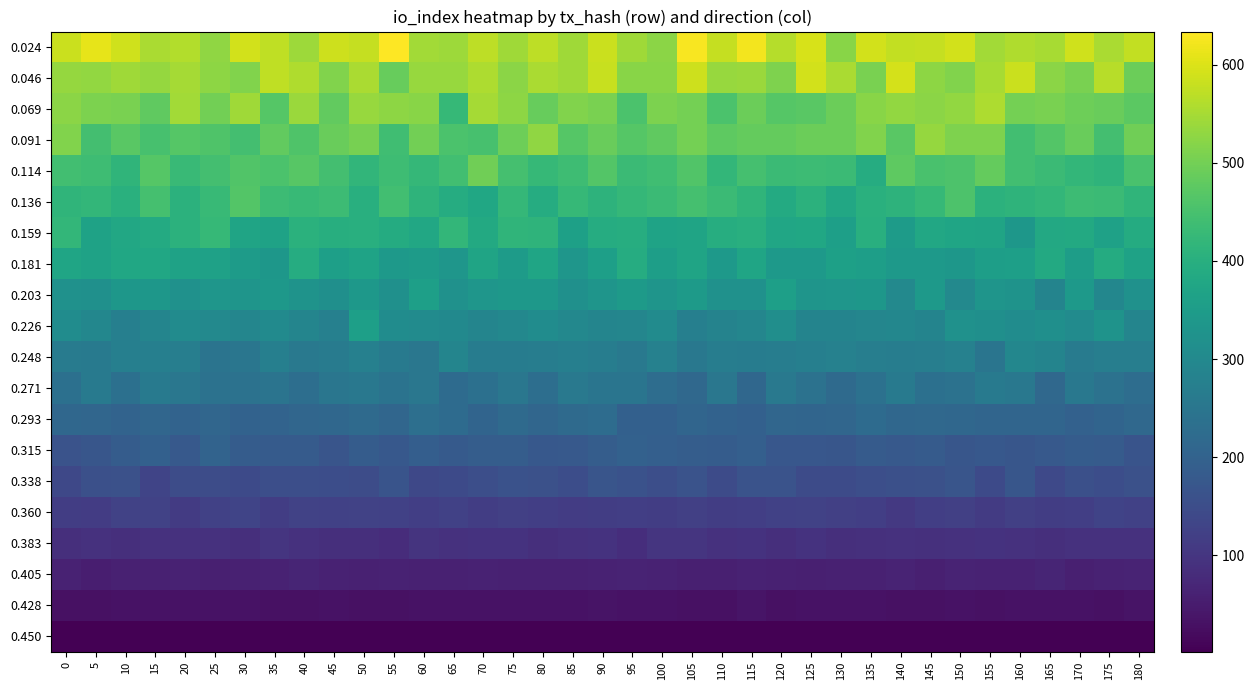

Reading left to right, transcribe all the data shown in this chart.

0.024: 0=582.1	5=609.6	10=589.0	15=554.4	20=561.8	25=527.8	30=590.5	35=574.5	40=540.3	45=585.8	50=578.2	55=633.7	60=545.5	65=541.7	70=571.2	75=544.5	80=570.8	85=544.6	90=582.7	95=544.2	100=522.7	105=626.5	110=578.9	115=623.8	120=564.4	125=594.3	130=520.6	135=591.7	140=576.2	145=577.6	150=589.5	155=545.6	160=558.5	165=551.7	170=588.5	175=553.2	180=576.7
0.046: 0=534.5	5=532.1	10=542.8	15=533.2	20=547.8	25=526.9	30=513.7	35=573.4	40=559.4	45=515.1	50=553.3	55=488.0	60=535.1	65=536.6	70=556.0	75=523.1	80=554.2	85=544.8	90=579.5	95=522.1	100=522.1	105=585.4	110=537.3	115=539.2	120=512.5	125=589.6	130=552.8	135=507.8	140=594.1	145=527.0	150=513.4	155=550.9	160=583.1	165=523.5	170=507.8	175=566.4	180=492.2
0.069: 0=524.9	5=510.1	10=505.5	15=480.3	20=546.0	25=499.7	30=544.1	35=467.6	40=537.9	45=481.2	50=536.0	55=525.9	60=521.3	65=426.0	70=548.7	75=527.4	80=487.6	85=514.6	90=505.7	95=454.4	100=508.6	105=502.1	110=455.9	115=490.6	120=467.6	125=472.9	130=491.6	135=521.9	140=530.6	145=524.5	150=530.5	155=556.3	160=501.8	165=507.6	170=495.1	175=490.5	180=474.1
0.091: 0=515.1	5=444.5	10=471.4	15=450.0	20=466.2	25=459.4	30=445.1	35=483.1	40=459.0	45=490.2	50=503.9	55=440.0	60=499.4	65=454.1	70=449.0	75=493.2	80=528.7	85=466.5	90=488.2	95=466.0	100=479.8	105=501.9	110=476.5	115=483.8	120=483.5	125=492.1	130=492.3	135=513.1	140=470.8	145=533.0	150=511.1	155=510.8	160=442.7	165=465.6	170=490.3	175=444.9	180=496.4
0.114: 0=443.6	5=436.6	10=415.7	15=467.1	20=430.7	25=445.2	30=462.0	35=454.7	40=470.5	45=443.8	50=417.9	55=438.3	60=421.9	65=443.2	70=496.7	75=448.4	80=426.3	85=438.3	90=464.3	95=431.8	100=438.7	105=463.3	110=419.6	115=446.3	120=431.9	125=434.2	130=431.7	135=393.4	140=475.8	145=452.9	150=458.1	155=484.6	160=443.3	165=432.8	170=421.4	175=413.9	180=452.7
0.136: 0=414.1	5=421.4	10=404.0	15=447.5	20=408.5	25=427.5	30=464.9	35=435.4	40=427.7	45=434.0	50=399.4	55=441.9	60=412.0	65=392.9	70=378.2	75=421.5	80=393.6	85=423.9	90=410.6	95=422.2	100=432.1	105=447.7	110=433.1	115=414.4	120=389.3	125=408.8	130=381.2	135=402.4	140=410.5	145=424.3	150=458.4	155=408.3	160=413.3	165=421.3	170=434.0	175=431.8	180=415.2
0.159: 0=420.0	5=366.9	10=380.3	15=387.9	20=407.1	25=426.0	30=370.0	35=365.2	40=405.3	45=398.5	50=399.3	55=390.5	60=380.0	65=421.0	70=386.3	75=414.1	80=411.8	85=361.1	90=393.6	95=395.9	100=368.5	105=370.5	110=396.4	115=401.2	120=376.7	125=377.7	130=357.6	135=400.5	140=349.6	145=380.3	150=374.2	155=370.0	160=336.8	165=384.3	170=384.6	175=364.3	180=389.6
0.181: 0=373.3	5=366.2	10=378.5	15=377.5	20=365.4	25=362.6	30=349.3	35=335.7	40=393.6	45=358.2	50=368.7	55=340.1	60=347.7	65=333.8	70=370.0	75=348.8	80=373.7	85=334.2	90=359.7	95=393.2	100=356.9	105=371.8	110=342.6	115=373.1	120=340.0	125=343.9	130=360.3	135=355.8	140=341.4	145=344.2	150=337.1	155=357.2	160=358.5	165=386.5	170=352.7	175=391.0	180=365.7
0.203: 0=321.9	5=319.8	10=335.3	15=335.6	20=321.0	25=333.9	30=331.3	35=338.3	40=325.6	45=315.7	50=338.2	55=317.9	60=358.8	65=322.4	70=334.3	75=338.7	80=340.0	85=317.8	90=331.3	95=345.4	100=331.7	105=347.1	110=321.2	115=320.9	120=357.5	125=330.5	130=334.0	135=335.8	140=298.8	145=343.4	150=300.4	155=330.6	160=325.9	165=286.0	170=341.4	175=295.4	180=320.8
0.226: 0=308.0	5=295.5	10=273.5	15=290.2	20=307.6	25=298.8	30=292.3	35=304.3	40=288.6	45=277.2	50=357.7	55=310.1	60=306.0	65=301.9	70=290.6	75=296.9	80=309.3	85=296.7	90=288.3	95=291.2	100=307.6	105=273.5	110=284.0	115=291.3	120=313.1	125=287.4	130=286.3	135=290.8	140=294.6	145=287.1	150=322.3	155=316.3	160=310.3	165=316.3	170=306.6	175=325.3	180=288.2
0.248: 0=263.8	5=262.0	10=274.5	15=275.0	20=271.4	25=244.2	30=249.2	35=273.5	40=258.1	45=264.1	50=277.8	55=260.2	60=253.1	65=289.6	70=267.3	75=267.2	80=269.9	85=274.3	90=270.4	95=258.0	100=279.7	105=254.1	110=269.3	115=266.4	120=270.0	125=273.8	130=278.7	135=271.3	140=270.4	145=271.1	150=278.9	155=247.2	160=295.1	165=286.9	170=265.2	175=273.0	180=272.8
0.271: 0=234.7	5=262.6	10=235.7	15=258.8	20=252.0	25=240.0	30=241.1	35=244.5	40=230.5	45=250.6	50=254.0	55=242.9	60=251.3	65=223.1	70=234.4	75=253.5	80=229.5	85=258.0	90=246.3	95=246.2	100=226.8	105=215.8	110=251.8	115=212.7	120=258.1	125=239.7	130=220.4	135=238.4	140=260.5	145=234.6	150=239.6	155=258.7	160=253.9	165=215.4	170=254.2	175=239.2	180=228.6
0.293: 0=213.1	5=210.4	10=203.4	15=210.1	20=203.1	25=211.2	30=199.3	35=203.4	40=209.7	45=212.8	50=220.6	55=211.0	60=232.9	65=222.8	70=204.3	75=219.2	80=211.3	85=219.6	90=225.8	95=196.6	100=194.4	105=207.7	110=200.2	115=194.6	120=211.3	125=208.0	130=209.8	135=222.8	140=214.0	145=215.6	150=213.5	155=208.9	160=207.7	165=206.9	170=199.1	175=204.8	180=214.8
0.315: 0=163.4	5=171.2	10=186.3	15=194.9	20=177.8	25=203.0	30=185.0	35=182.8	40=183.8	45=169.5	50=186.6	55=174.8	60=190.1	65=180.8	70=188.4	75=188.1	80=174.6	85=179.3	90=189.4	95=197.3	100=192.3	105=187.2	110=185.3	115=193.1	120=173.0	125=172.5	130=169.8	135=183.0	140=178.8	145=183.8	150=170.6	155=176.9	160=170.7	165=177.4	170=186.3	175=184.3	180=165.4
0.338: 0=137.9	5=157.2	10=158.7	15=131.2	20=148.0	25=149.5	30=144.0	35=153.2	40=153.0	45=152.3	50=148.6	55=167.1	60=139.5	65=143.5	70=153.6	75=160.8	80=158.3	85=150.8	90=167.2	95=159.8	100=153.5	105=162.3	110=146.9	115=163.4	120=162.4	125=146.6	130=146.0	135=153.5	140=157.2	145=158.8	150=169.4	155=143.3	160=170.4	165=140.3	170=155.4	175=150.7	180=158.7
0.360: 0=117.8	5=113.8	10=126.8	15=126.1	20=112.3	25=123.0	30=130.5	35=116.8	40=126.2	45=123.5	50=125.8	55=125.0	60=118.2	65=124.0	70=117.0	75=121.3	80=120.3	85=115.1	90=116.5	95=118.3	100=116.6	105=121.6	110=116.4	115=119.6	120=124.4	125=125.7	130=121.4	135=118.7	140=107.8	145=118.1	150=121.9	155=111.1	160=121.5	165=116.4	170=119.3	175=127.8	180=124.0
0.383: 0=86.7	5=92.3	10=87.5	15=91.8	20=92.7	25=91.2	30=87.8	35=99.9	40=91.4	45=87.3	50=87.8	55=82.1	60=97.2	65=92.3	70=95.5	75=94.5	80=87.6	85=91.3	90=95.4	95=83.5	100=98.5	105=98.8	110=90.9	115=94.0	120=86.6	125=93.7	130=87.4	135=89.1	140=92.4	145=90.1	150=91.9	155=95.1	160=91.4	165=86.3	170=92.9	175=91.9	180=92.5
0.405: 0=62.5	5=55.5	10=60.6	15=60.7	20=62.4	25=58.0	30=60.6	35=63.0	40=66.1	45=62.1	50=60.8	55=62.2	60=59.4	65=59.7	70=62.5	75=60.6	80=60.6	85=60.7	90=62.1	95=65.7	100=61.9	105=57.3	110=58.4	115=62.5	120=61.0	125=58.6	130=60.4	135=60.2	140=64.0	145=58.6	150=63.8	155=61.8	160=61.5	165=67.0	170=57.7	175=62.0	180=64.6
0.428: 0=30.3	5=29.7	10=32.3	15=31.9	20=31.8	25=33.6	30=33.1	35=29.9	40=31.4	45=31.9	50=31.0	55=30.7	60=32.5	65=31.9	70=33.1	75=32.3	80=32.4	85=32.3	90=35.3	95=31.6	100=33.7	105=29.1	110=30.9	115=36.7	120=30.4	125=31.9	130=33.4	135=32.4	140=29.4	145=31.1	150=32.6	155=29.7	160=32.1	165=33.3	170=33.3	175=31.2	180=34.4
0.450: 0=1.9	5=2.0	10=2.1	15=1.8	20=2.0	25=2.1	30=1.9	35=2.1	40=2.3	45=1.9	50=2.0	55=2.1	60=2.1	65=2.0	70=2.1	75=2.0	80=1.9	85=1.9	90=1.9	95=2.1	100=2.0	105=2.0	110=1.9	115=2.1	120=1.9	125=2.1	130=1.9	135=2.0	140=2.1	145=2.0	150=2.0	155=1.9	160=2.0	165=2.1	170=2.0	175=2.0	180=2.1